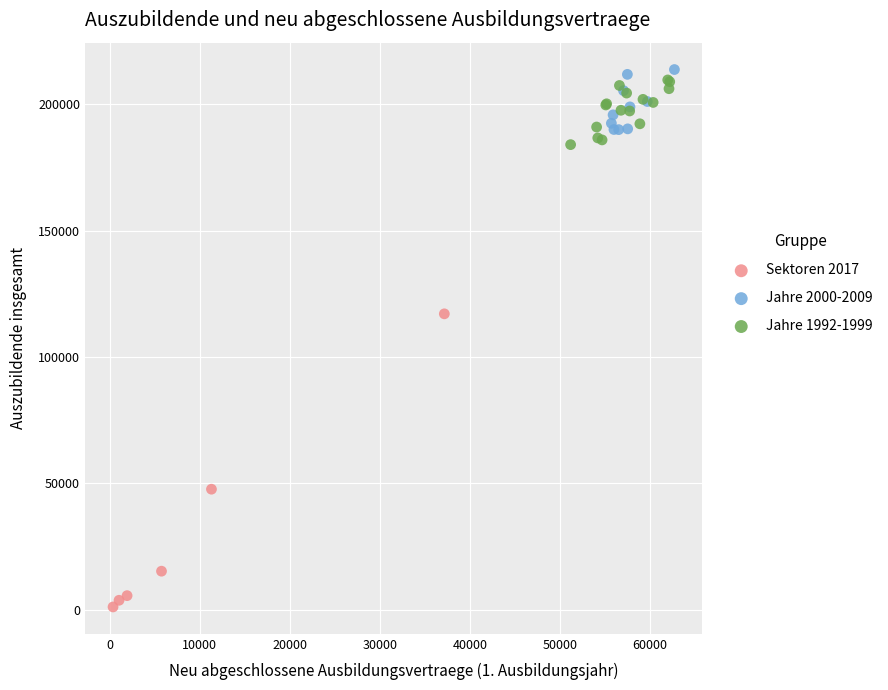

Which series reaches the minimum Y coordinate?

Sektoren 2017